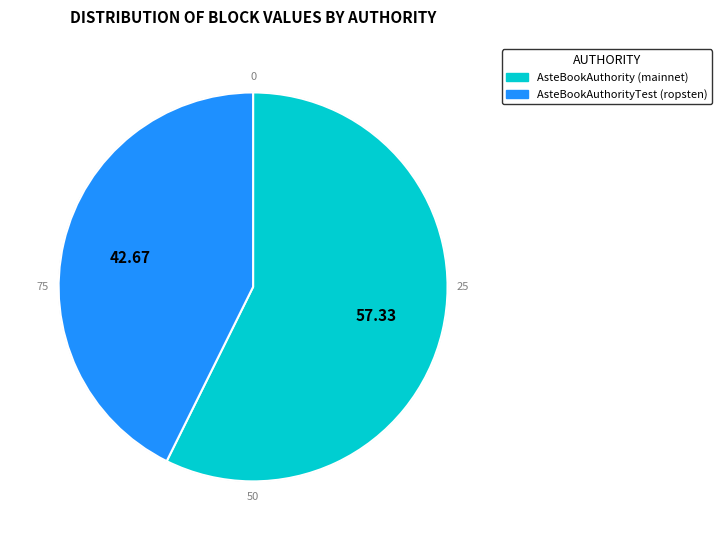

Between AsteBookAuthority (mainnet) and AsteBookAuthorityTest (ropsten), which is larger?

AsteBookAuthority (mainnet)